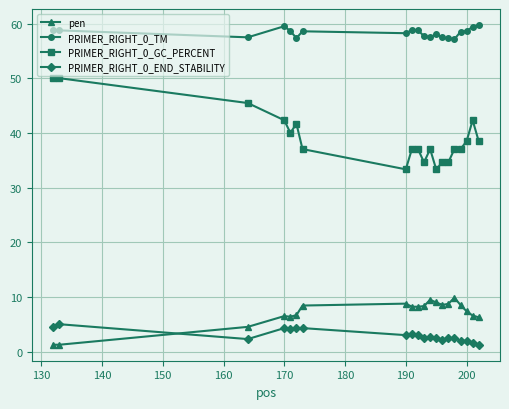

What is the difference between the maximum and minimum values in the PRIMER_RIGHT_0_TM series?

2.6